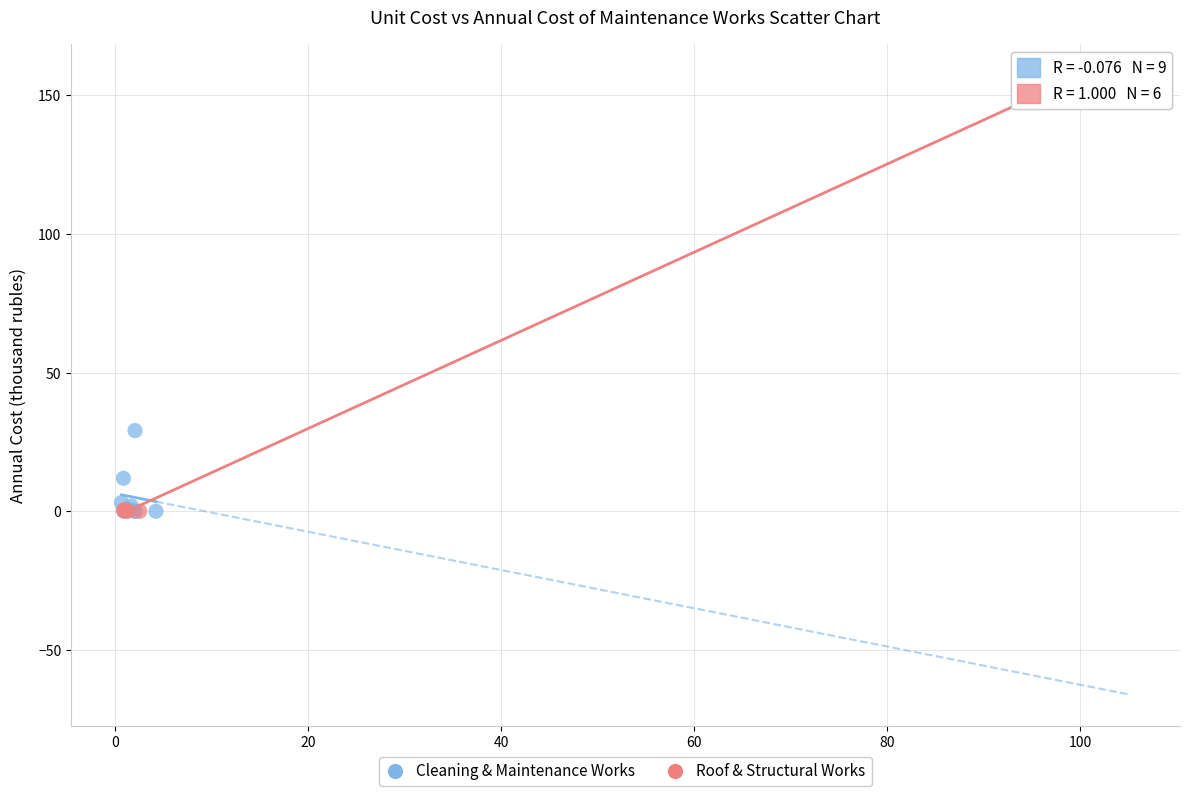

Which series reaches the maximum Y coordinate?

Roof & Structural Works